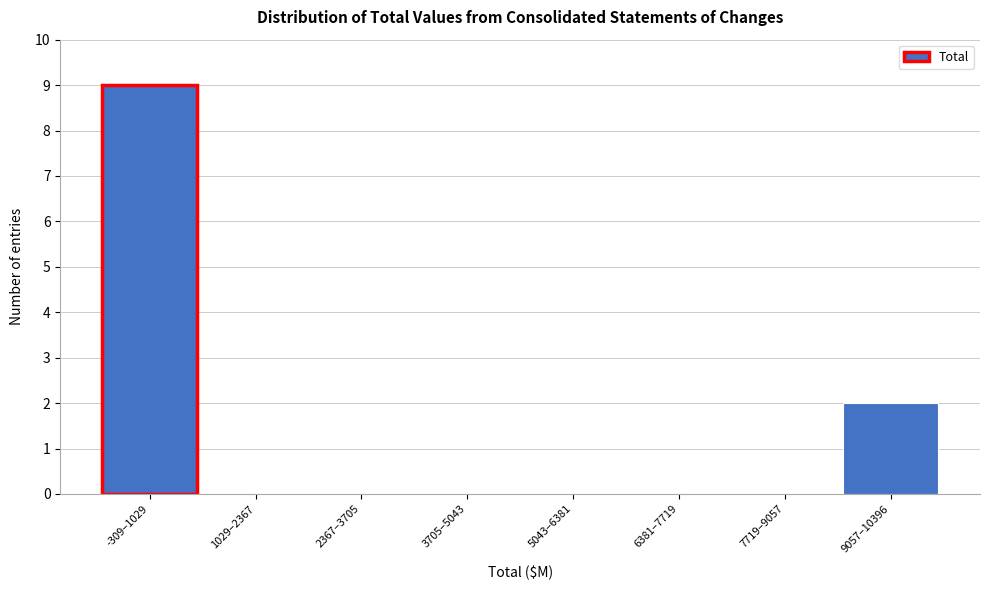

Reading left to right, what are all the values shown in this chart?

-309–1029=9	1029–2367=0	2367–3705=0	3705–5043=0	5043–6381=0	6381–7719=0	7719–9057=0	9057–10396=2